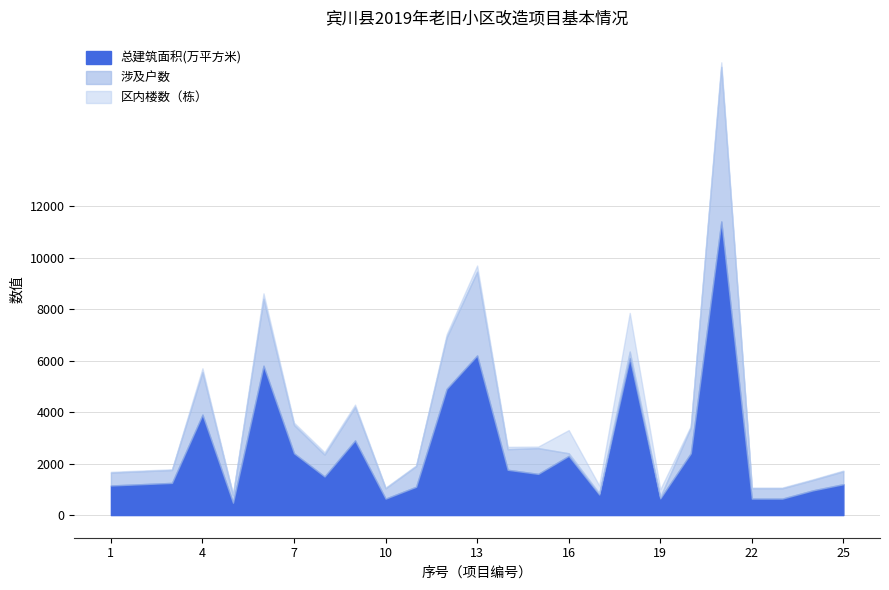

What is the sum of all 总建筑面积(万平方米) values?

63870